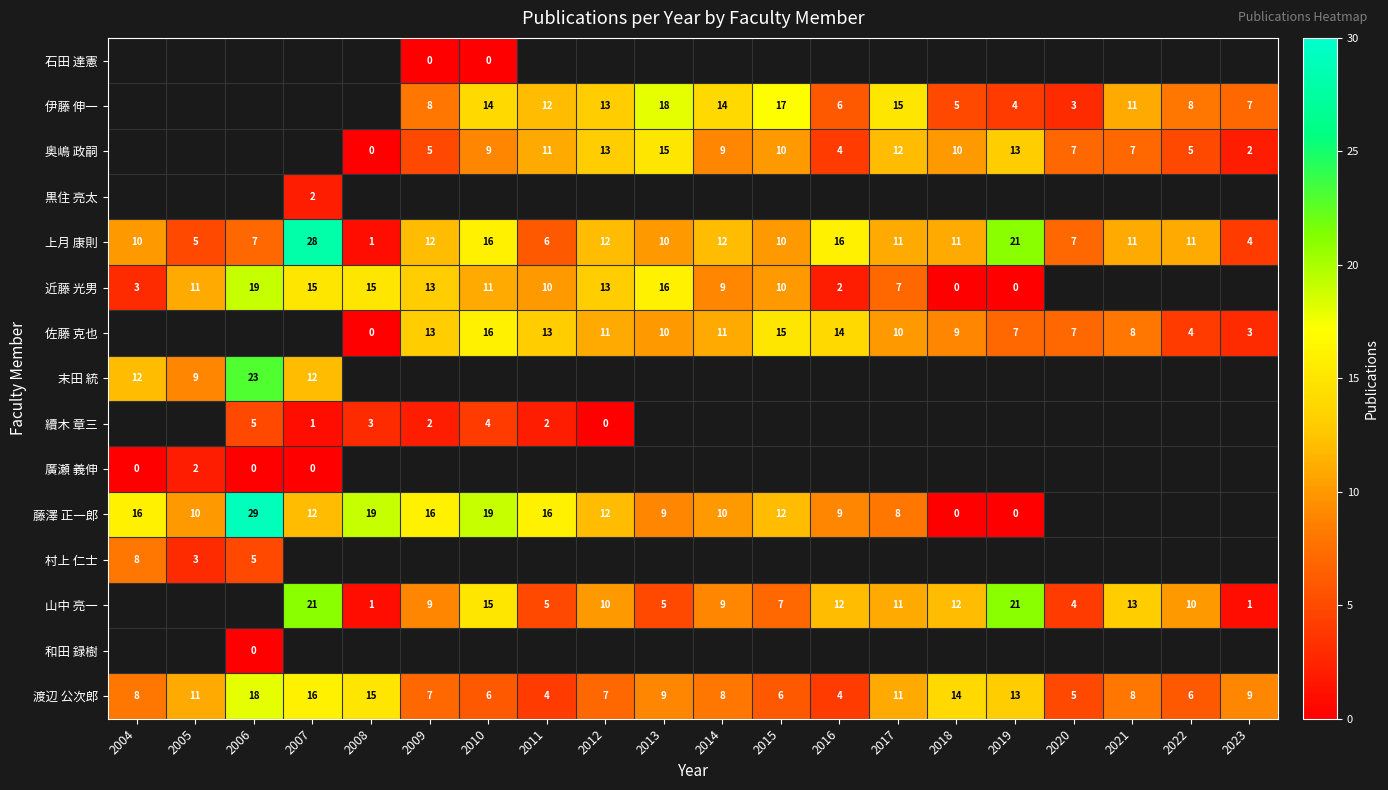

Which label corresponds to the smallest value in the chart?

2009